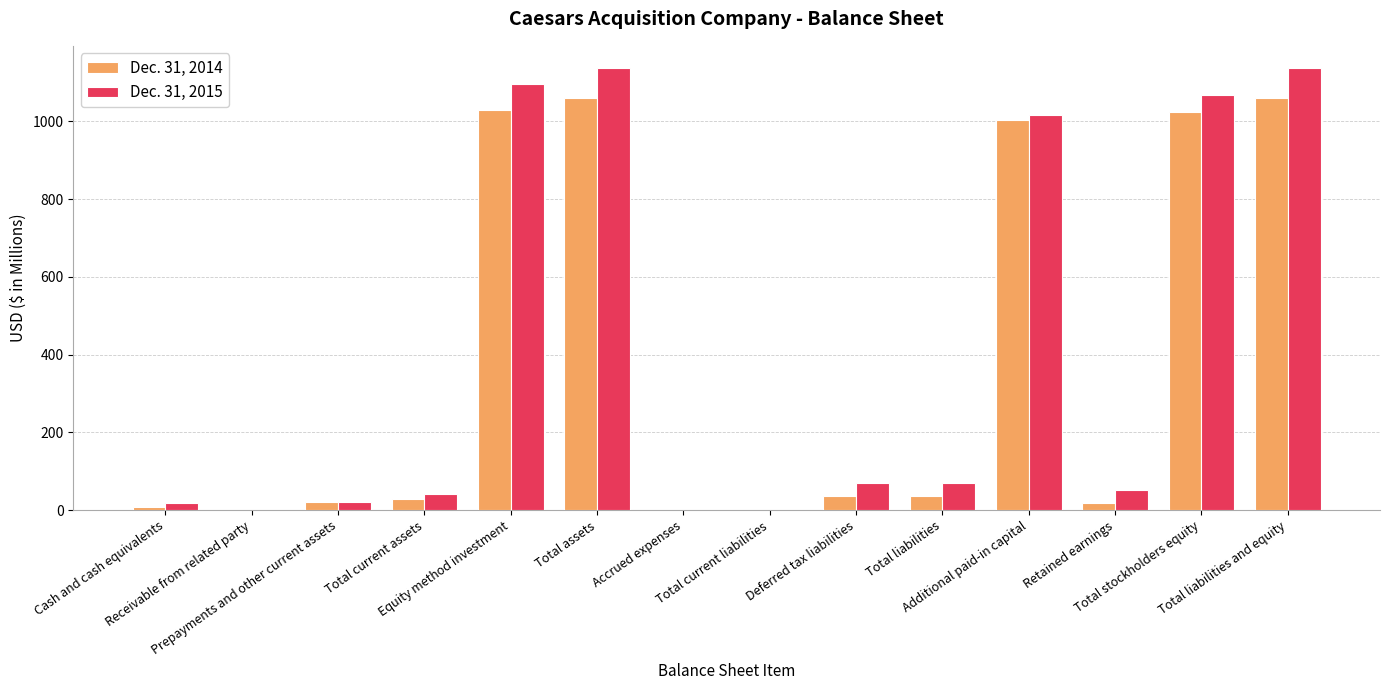

What is the sum of all Dec. 31, 2015 values?

5728.5